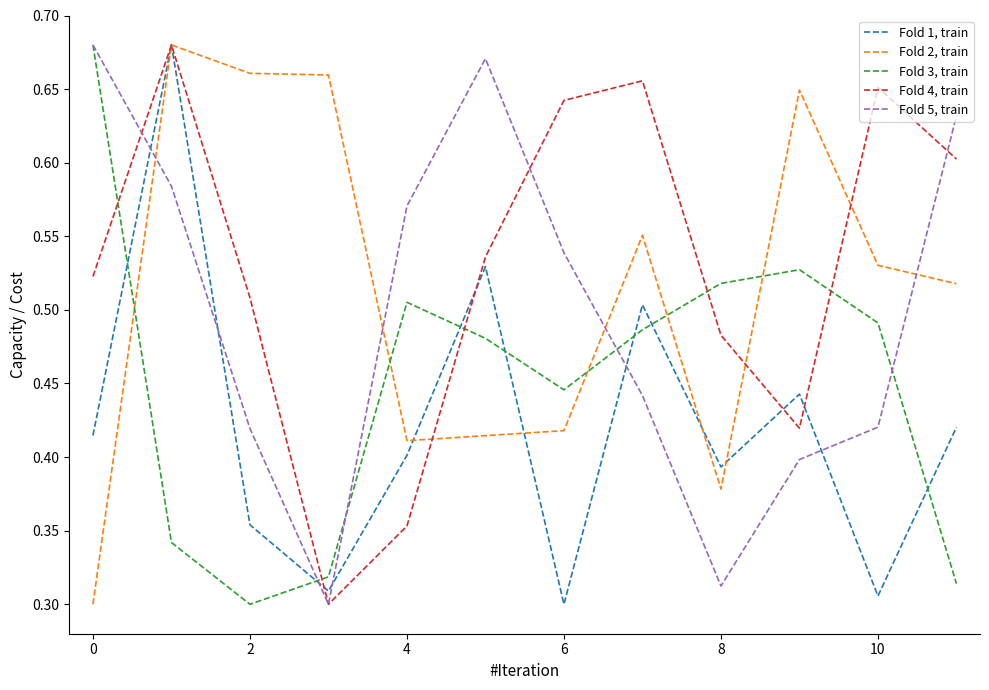

True or false: Fold 1, train and Fold 3, train intersect in this chart.

True